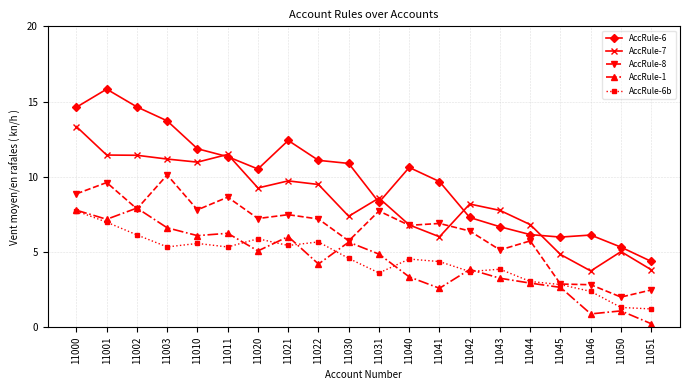

At which category does AccRule-8 reach its first local valley?

11002